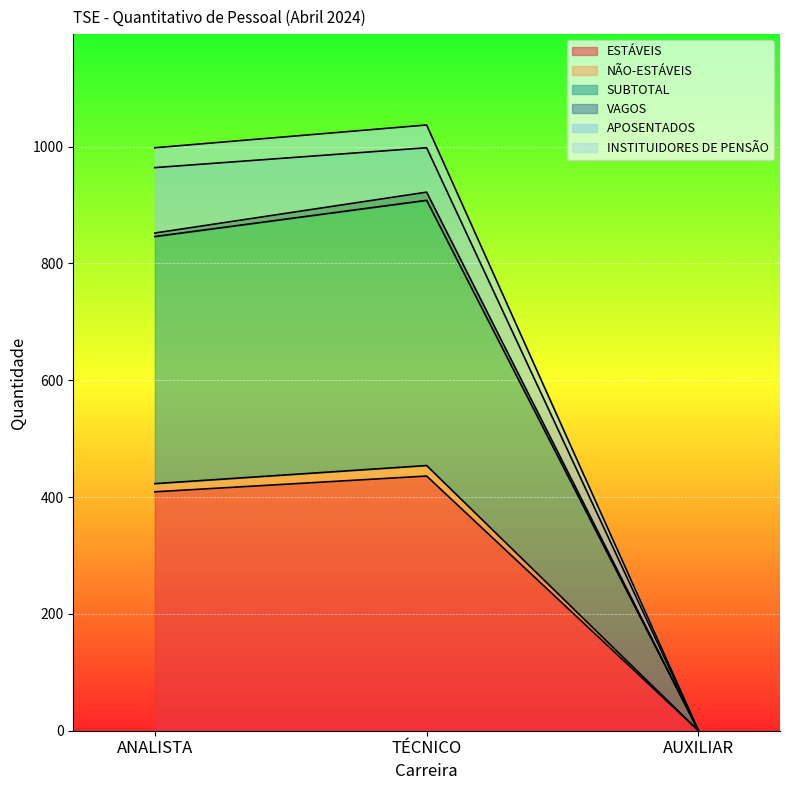

At which label does ESTÁVEIS reach its peak?

TÉCNICO